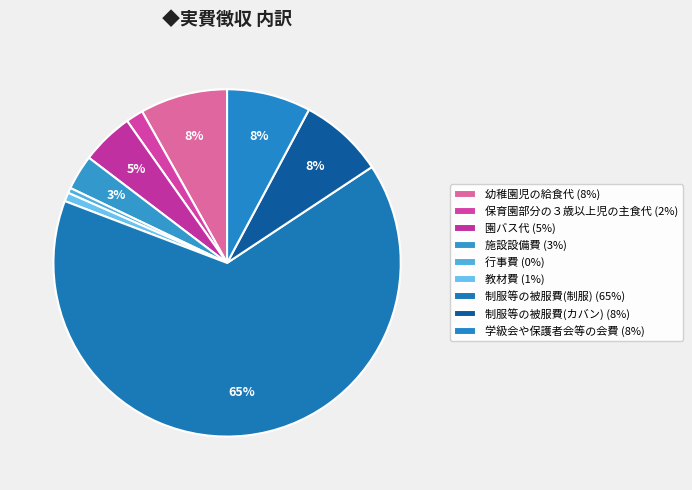

How many segments does this pie chart have?

9